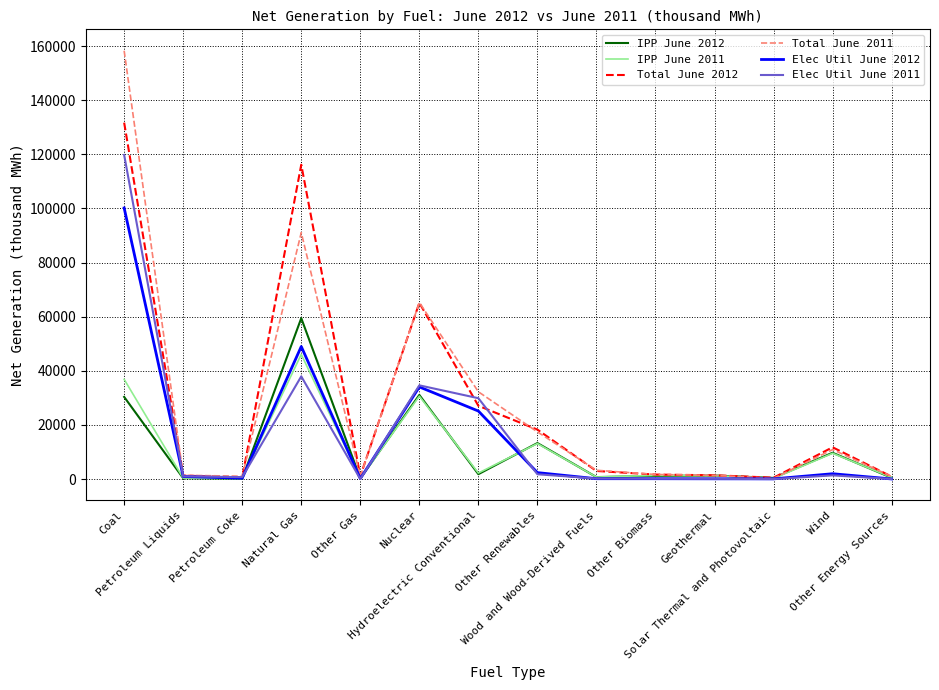

Rank the series by their maximum value, from lowest to highest.

IPP June 2011, IPP June 2012, Elec Util June 2012, Elec Util June 2011, Total June 2012, Total June 2011